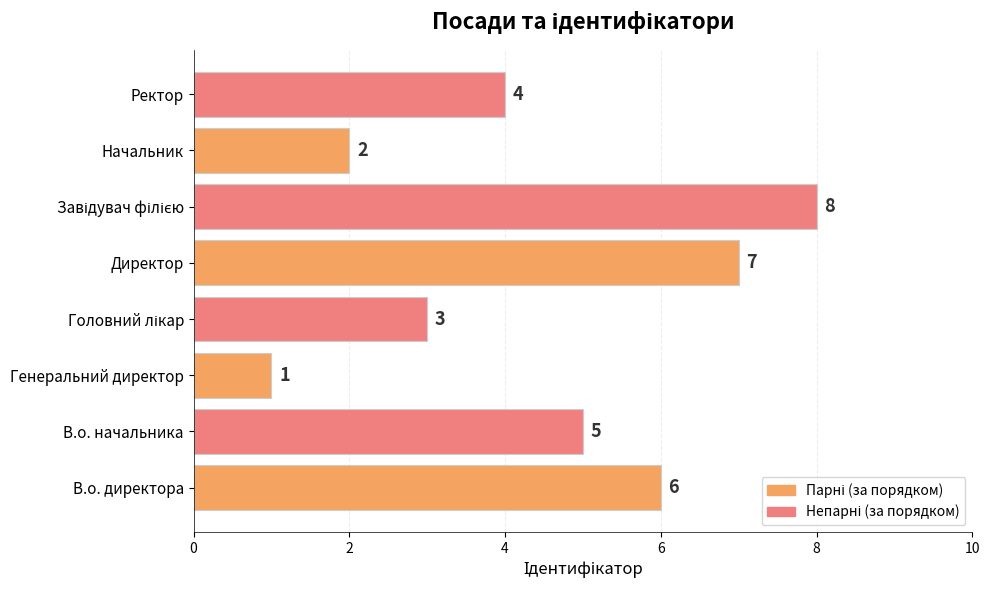

Which label corresponds to the smallest value in the chart?

Генеральний директор